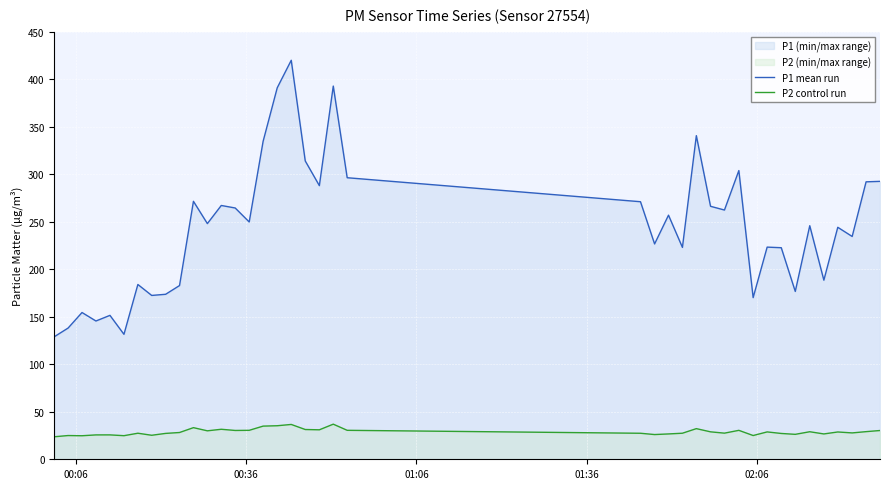

Rank the series by their maximum value, from highest to lowest.

P1 mean run, P2 control run